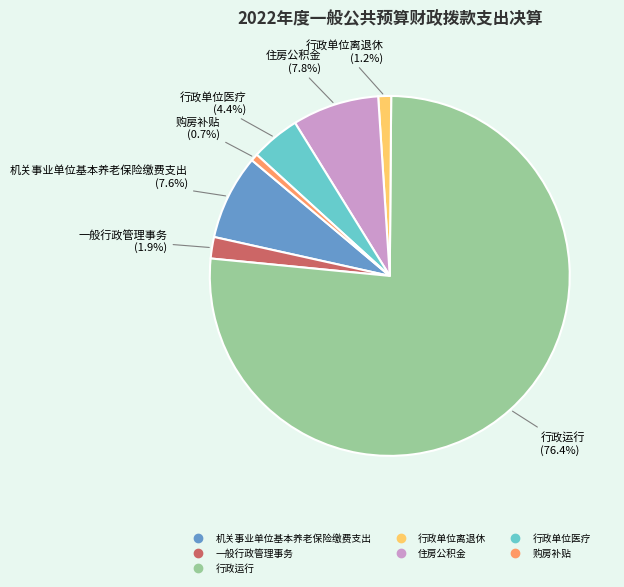

Which category has the smallest portion of the pie?

购房补贴